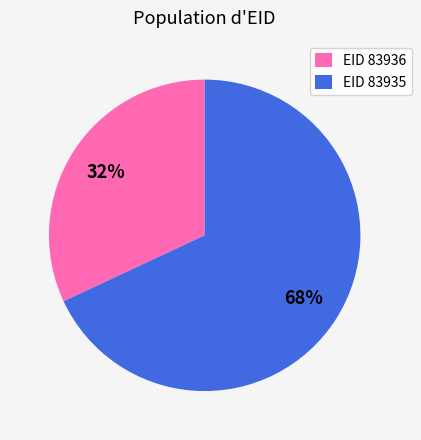

True or false: EID 83935 accounts for 75% of the total.

False